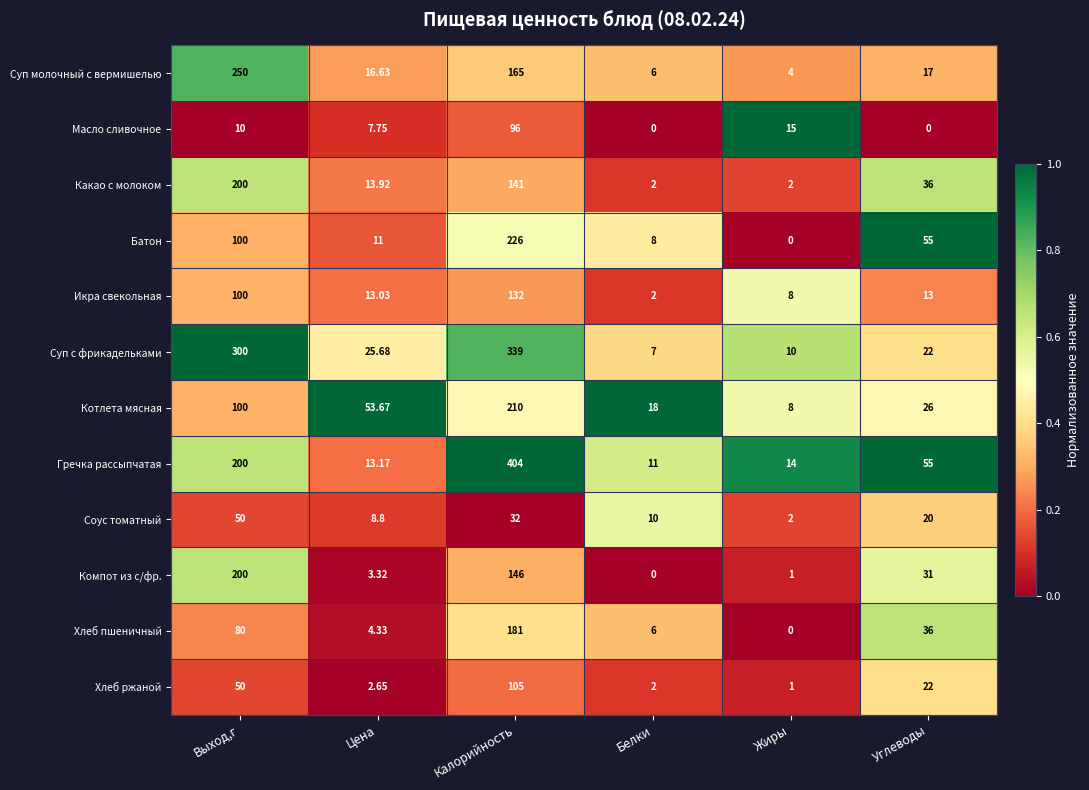

What is the spread (max minus min) of values at Калорийность?

372.0